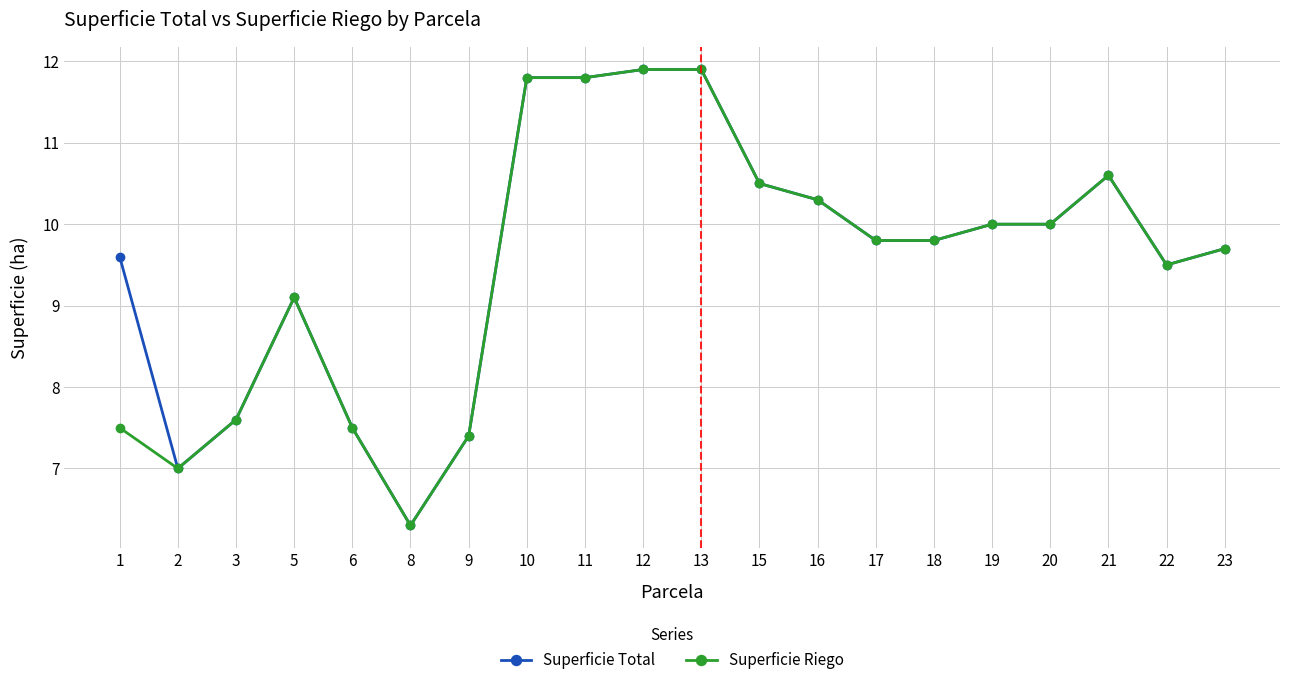

What is the value of the Superficie Total point at the 9th from the left?

11.8